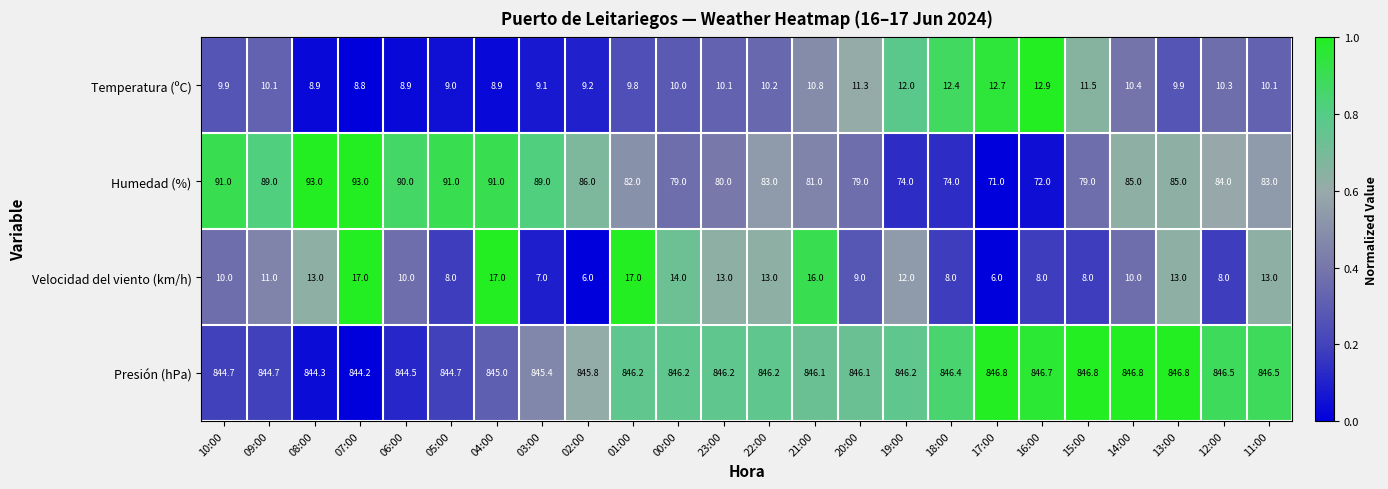

Is the value of Humedad (%) at 09:00 greater than the value of Presión (hPa) at 03:00?

No